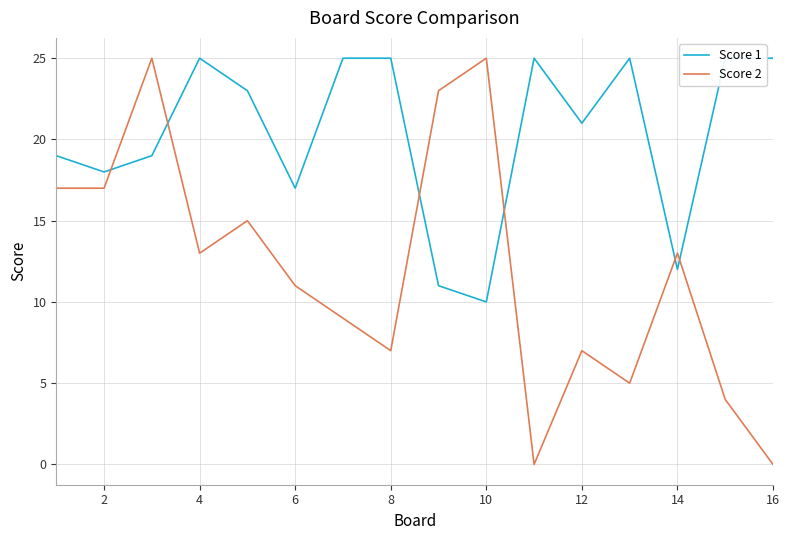

Which series changed the most between 8 and 10?

Score 2